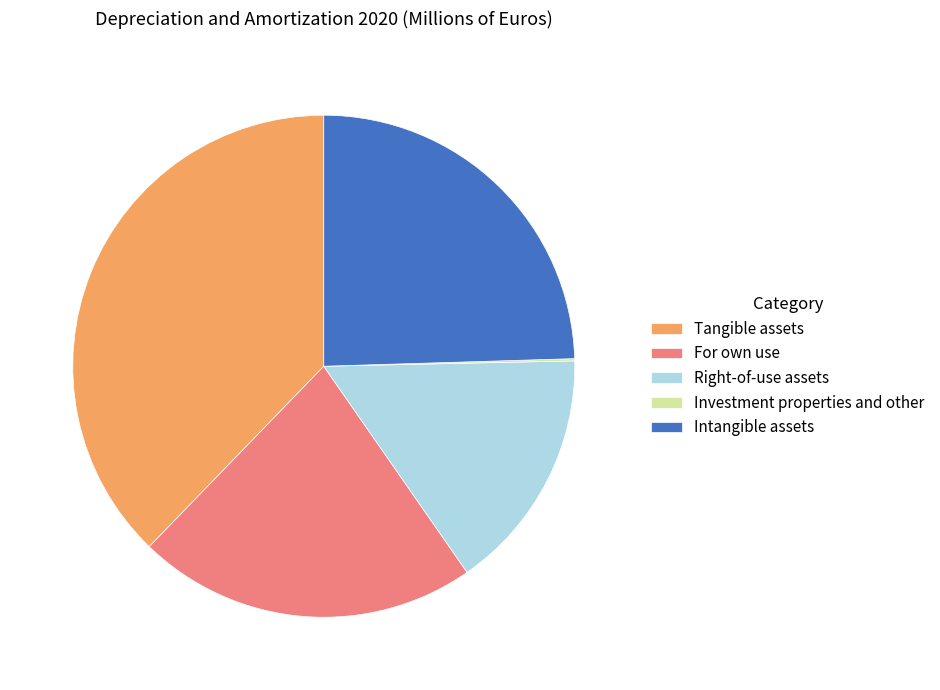

Is there a majority slice in this chart?

No